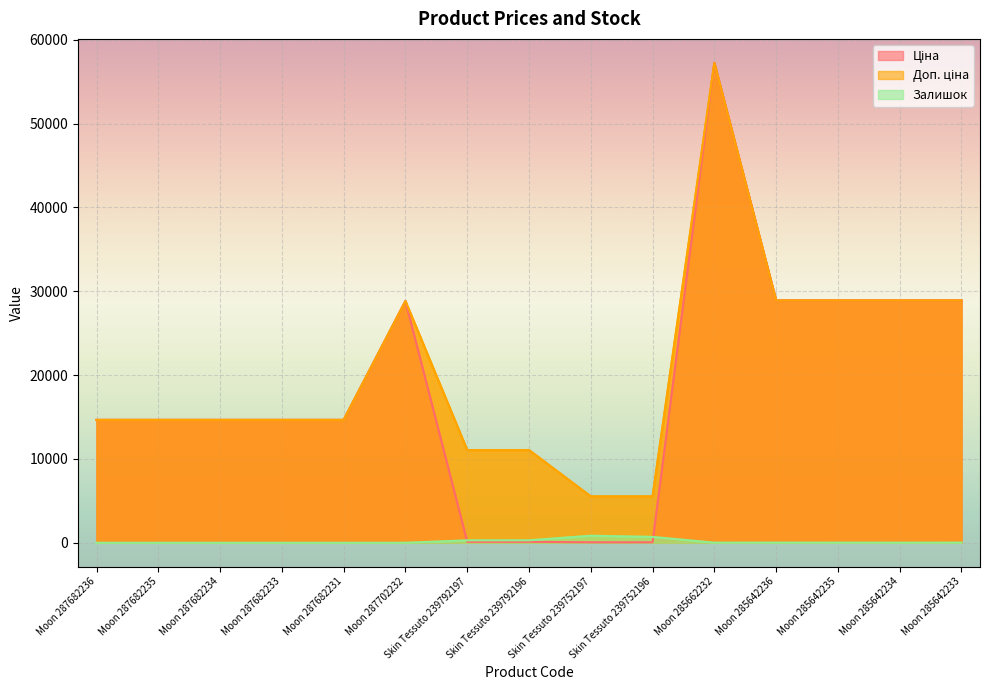

Which series has the largest total across all categories?

Доп. ціна